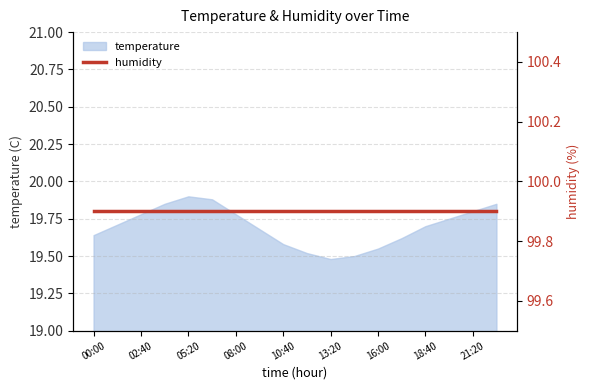

What is the label of the 16th point from the left?

20:00